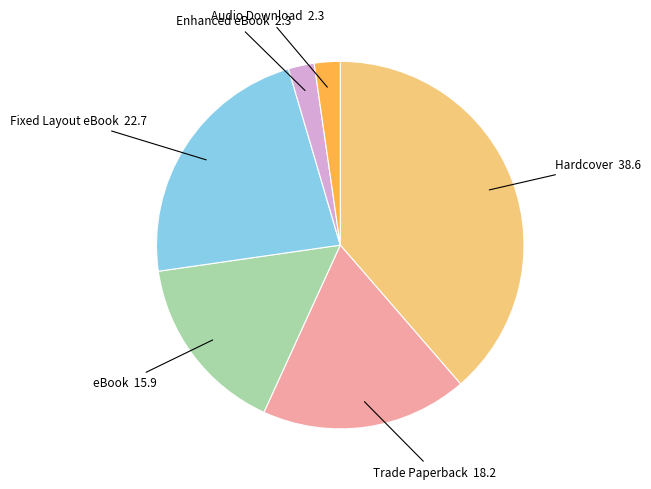

Is there a majority slice in this chart?

No